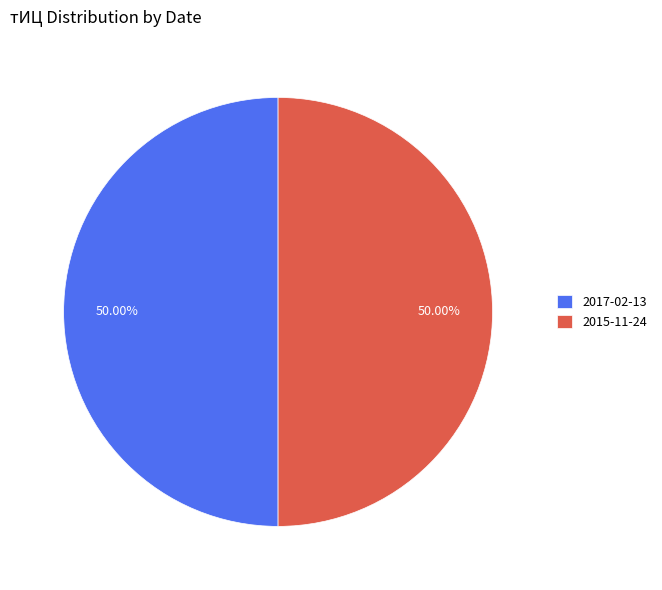

What is the ratio of the value at 2015-11-24 to the value at 2017-02-13?

1.0